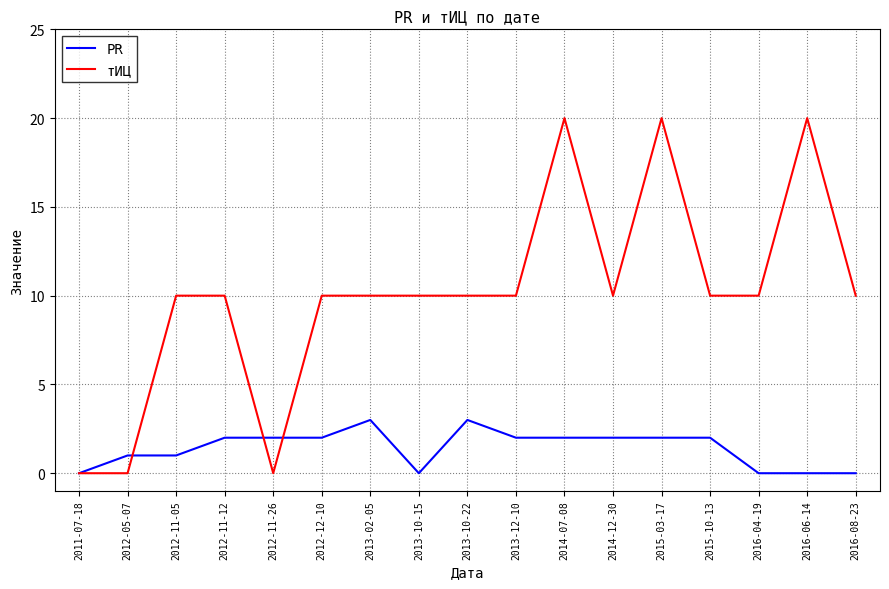

What is the highest value of the тИЦ series?

20